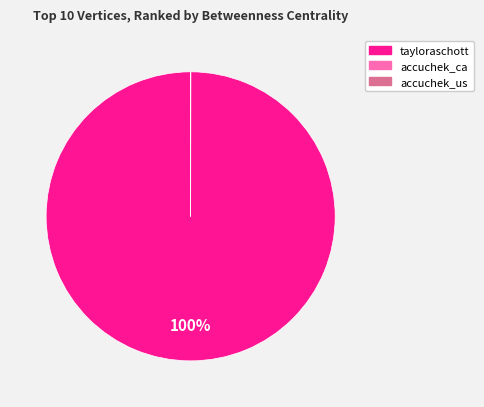

Which category accounts for the majority?

tayloraschott